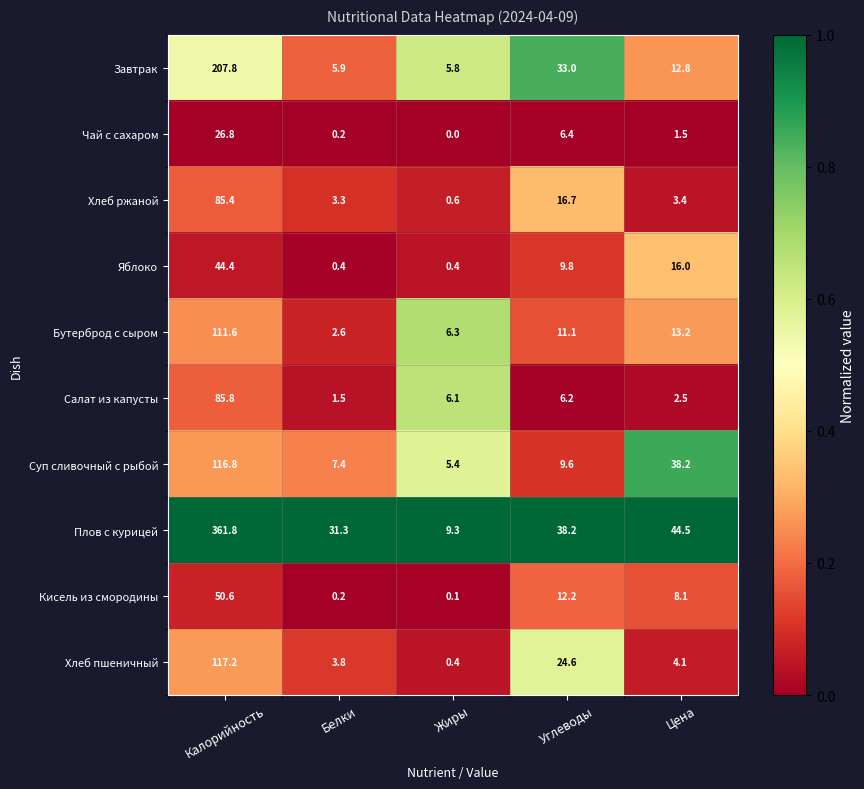

Rank the categories by Завтрак value from highest to lowest.

Калорийность, Углеводы, Цена, Белки, Жиры